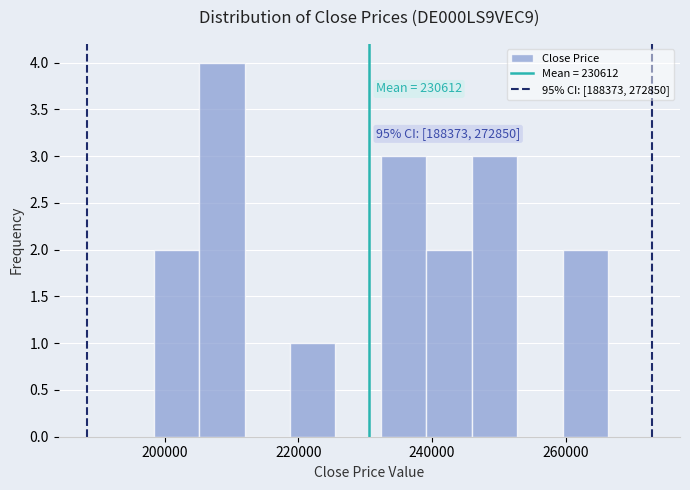

Around what value on the x-axis is the tallest bar? Give the approximate position of its centre, as read against the axis.

208000